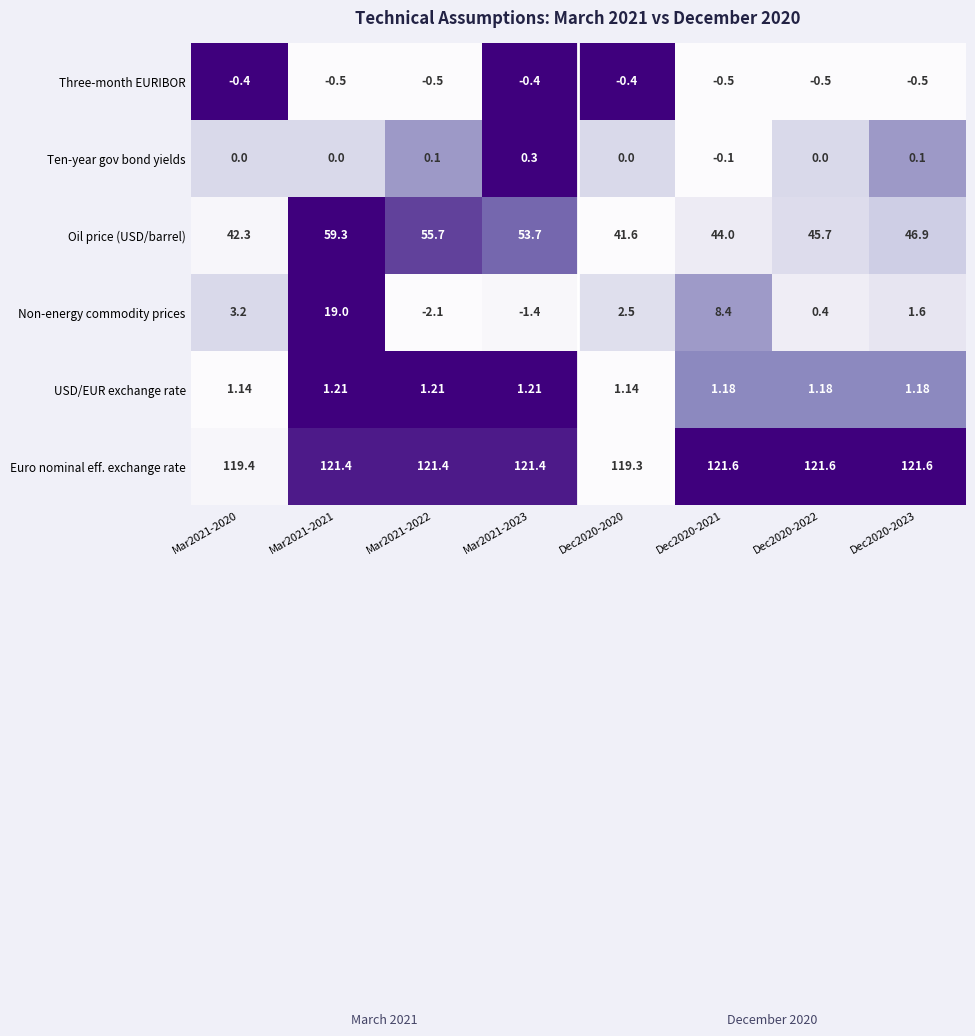

Which series has the widest spread of values?

Non-energy commodity prices